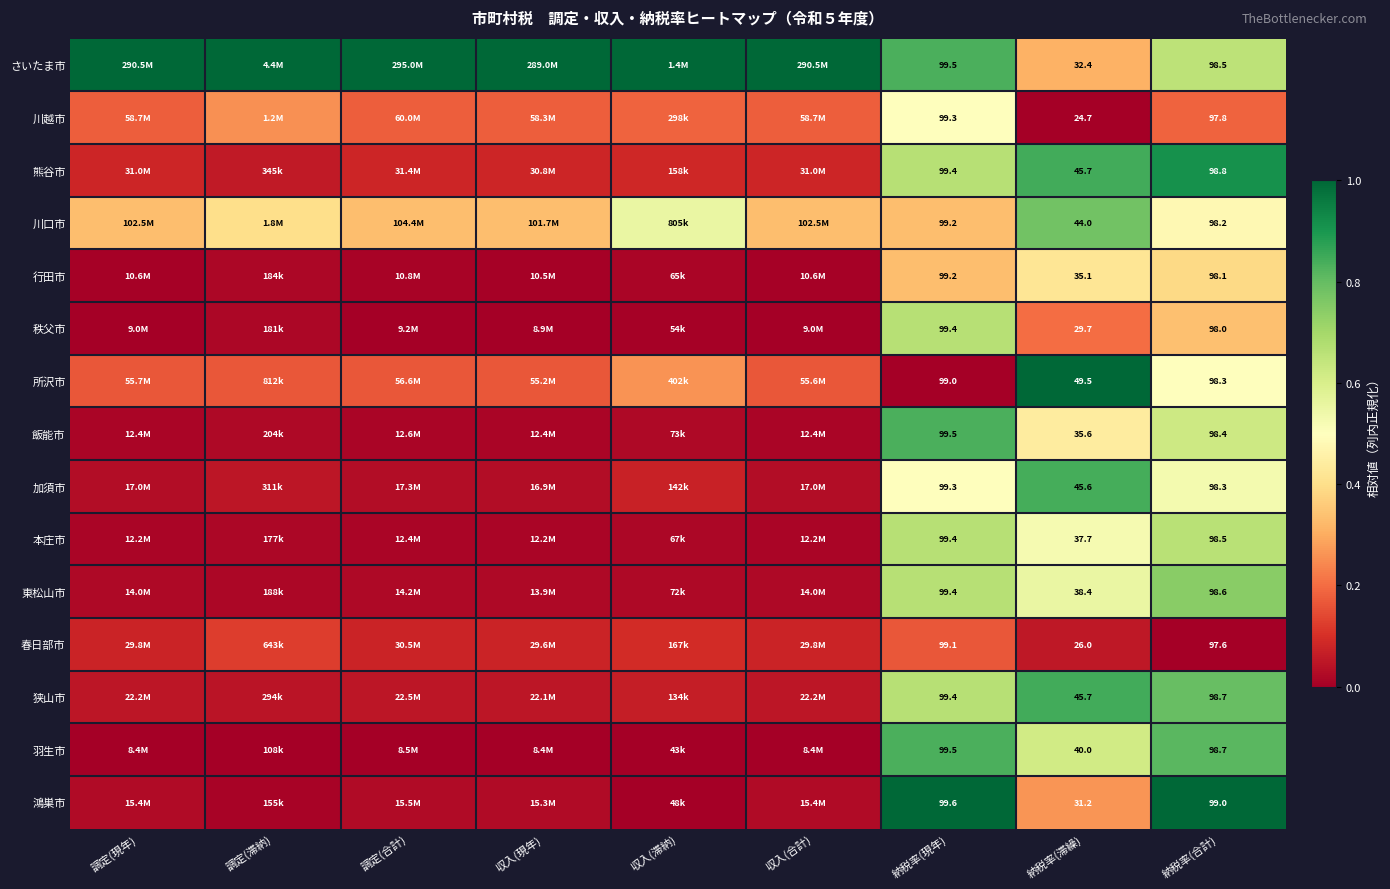

True or false: 東松山市 has a value of 0.0 at 収入(滞納).

True